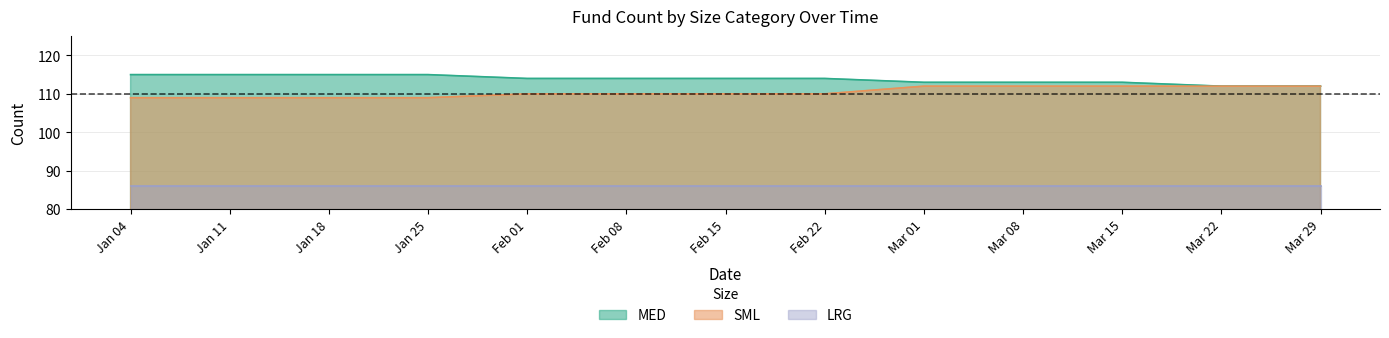

Rank the series by their maximum value, from lowest to highest.

LRG, SML, MED